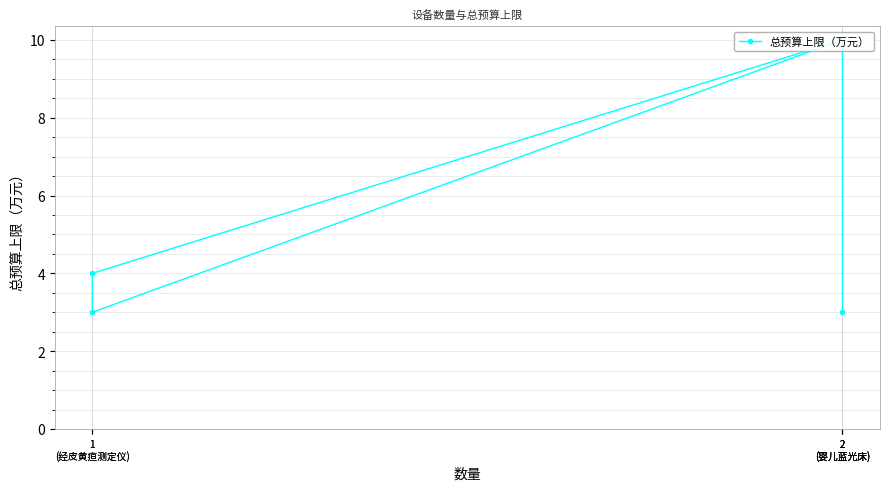

List the labels in order of value, largest first.

2
(婴儿蓝光床), 2
(婴儿蓝光床), 1
(经皮黄疸测定仪), 1
(经皮黄疸测定仪), 2
(婴儿蓝光床)